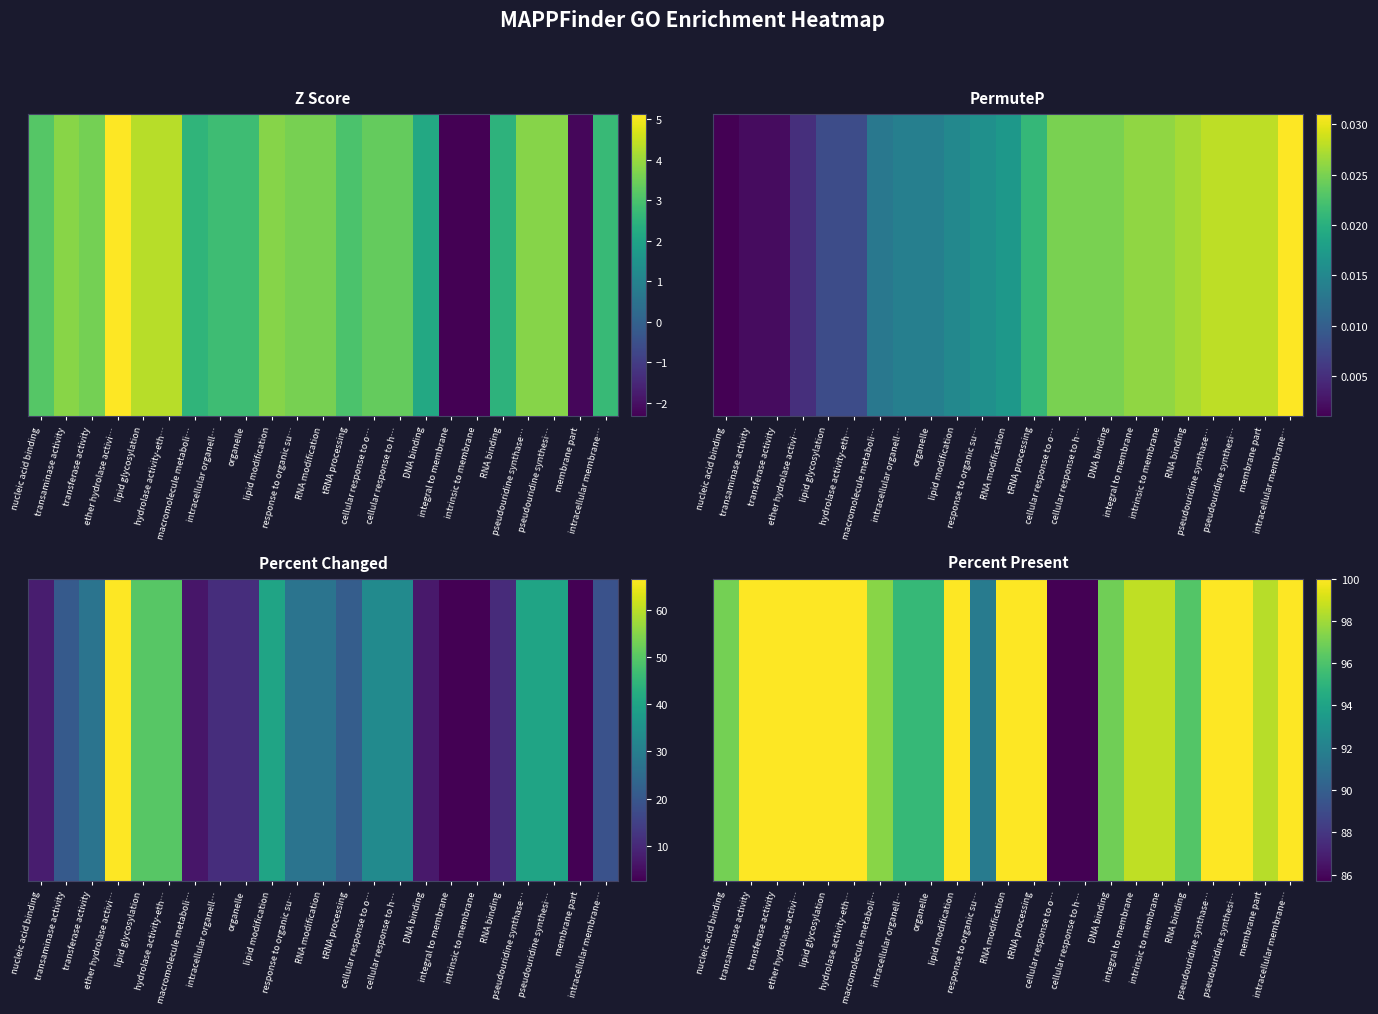

List the labels in order of value, smallest first.

cellular response to o…, cellular response to h…, response to organic su…, intracellular organell…, organelle, RNA binding, DNA binding, nucleic acid binding, macromolecule metaboli…, membrane part, integral to membrane, intrinsic to membrane, transaminase activity, transferase activity, ether hydrolase activi…, lipid glycosylation, hydrolase activity-eth…, lipid modification, RNA modification, tRNA processing, pseudouridine synthase…, pseudouridine synthesi…, intracellular membrane…